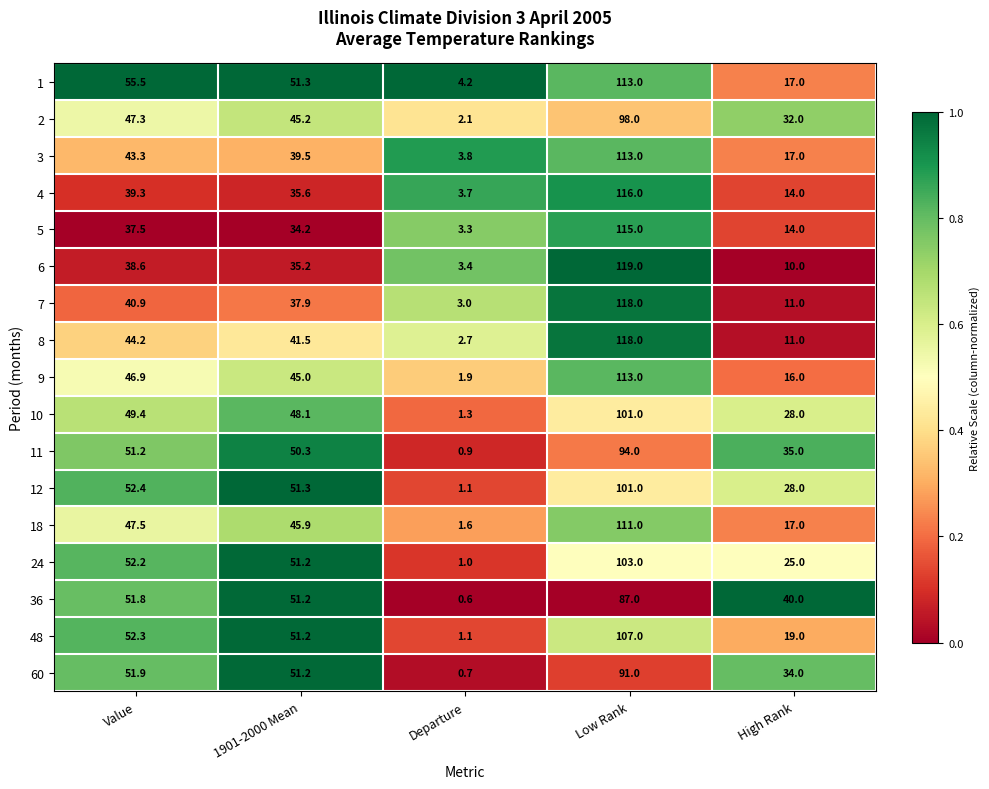

Which label corresponds to the smallest value in the chart?

Departure